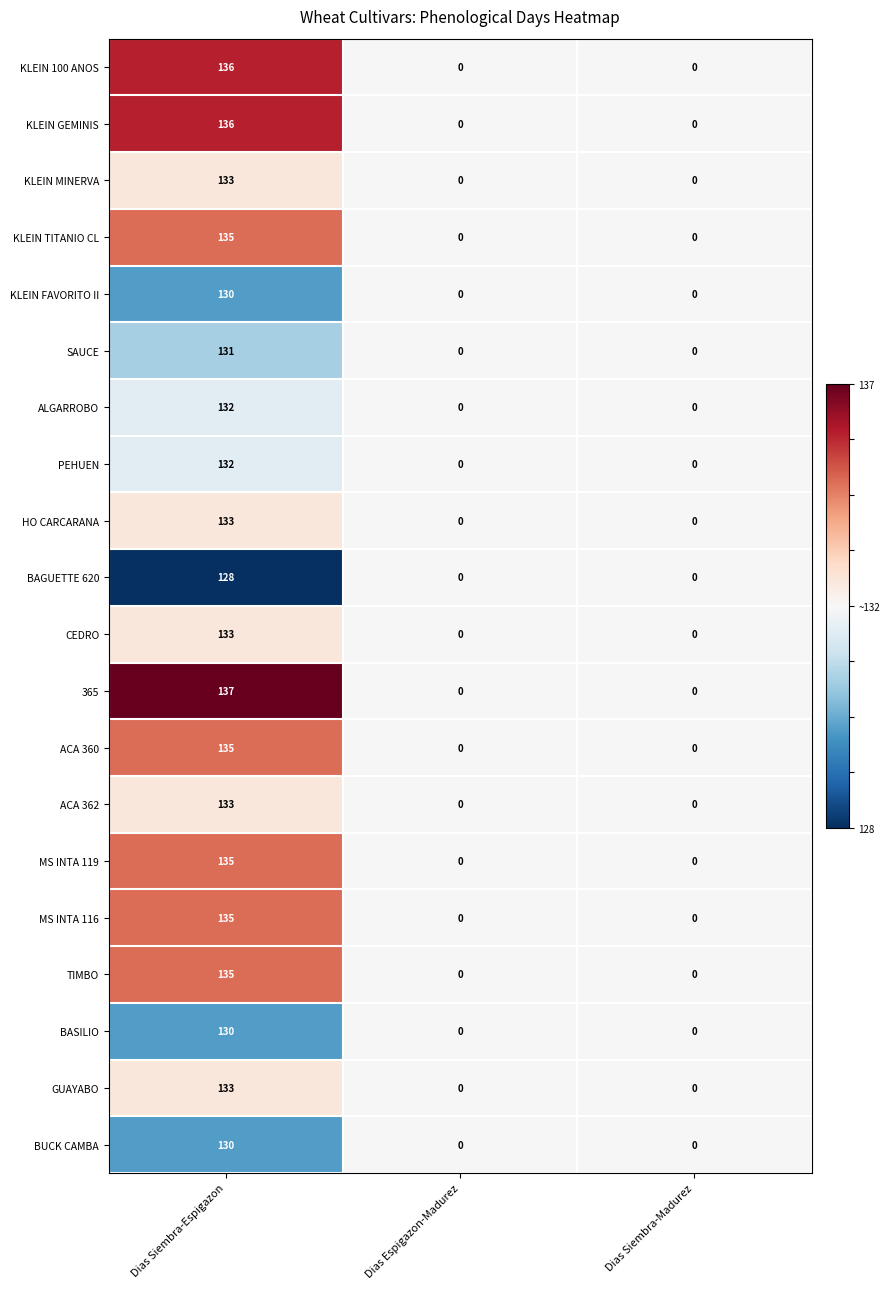

At which category is the sum across all series the highest?

Dias Siembra-Espigazon